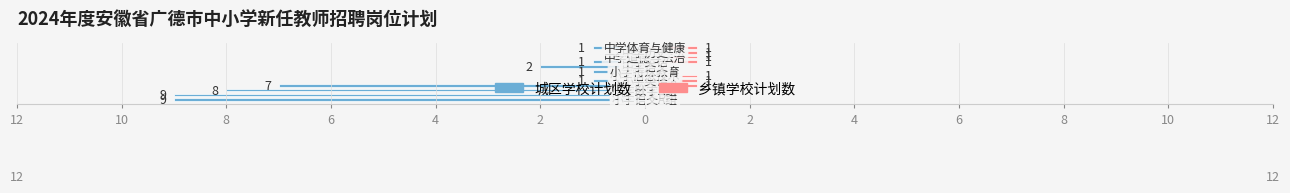

What is the label of the 10th bar from the left?

6